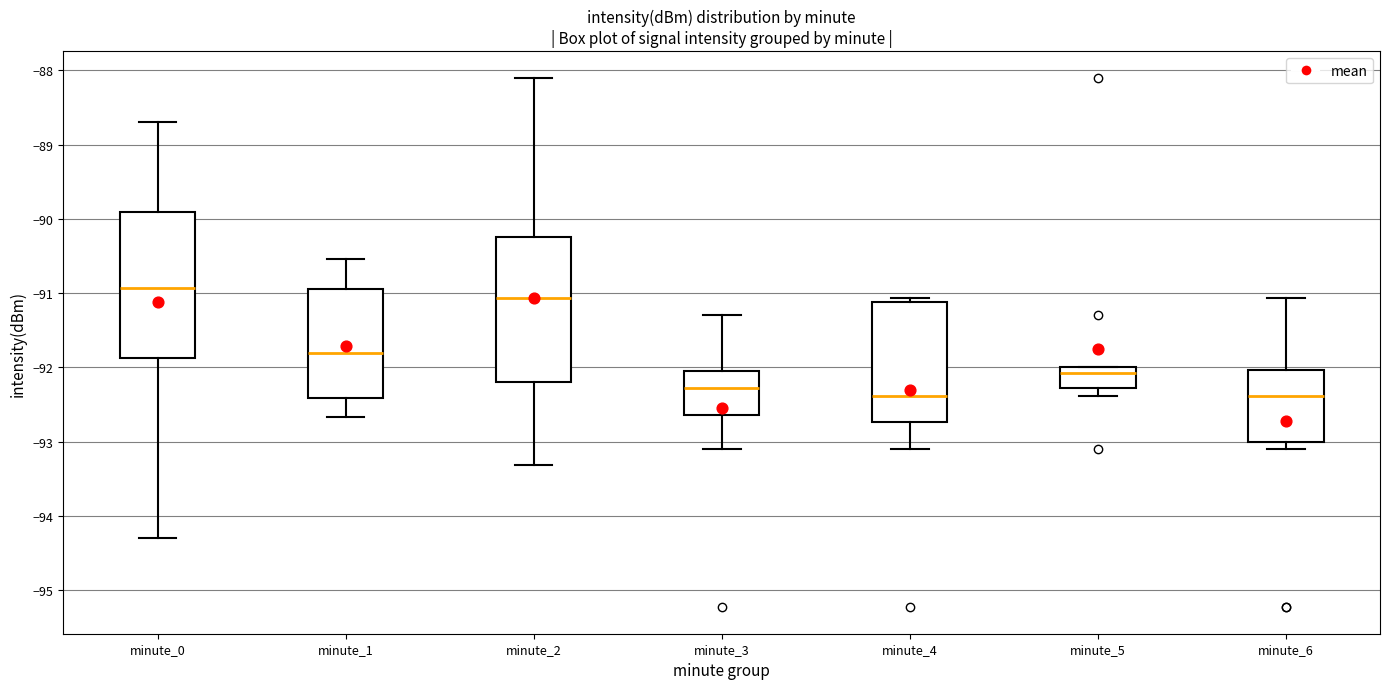

Reading left to right, transcribe this box plot: for each box, give where its median line is, the range the box spans, and where its two whiskers end, as read against the y-axis. The values are not printed on the chart, so give them approximately, as read against the axis.

minute_0: median -90.9, box -91.9 to -89.9, whiskers -94.3 to -88.7
minute_1: median -91.8, box -92.4 to -90.9, whiskers -92.7 to -90.5
minute_2: median -91.1, box -92.2 to -90.2, whiskers -93.3 to -88.1
minute_3: median -92.3, box -92.6 to -92.1, whiskers -93.1 to -91.3
minute_4: median -92.4, box -92.7 to -91.1, whiskers -93.1 to -91.1 (just above the box's upper edge)
minute_5: median -92.1, box -92.3 to -92.0, whiskers -92.4 to -92.0
minute_6: median -92.4, box -93.0 to -92.0, whiskers -93.1 to -91.1